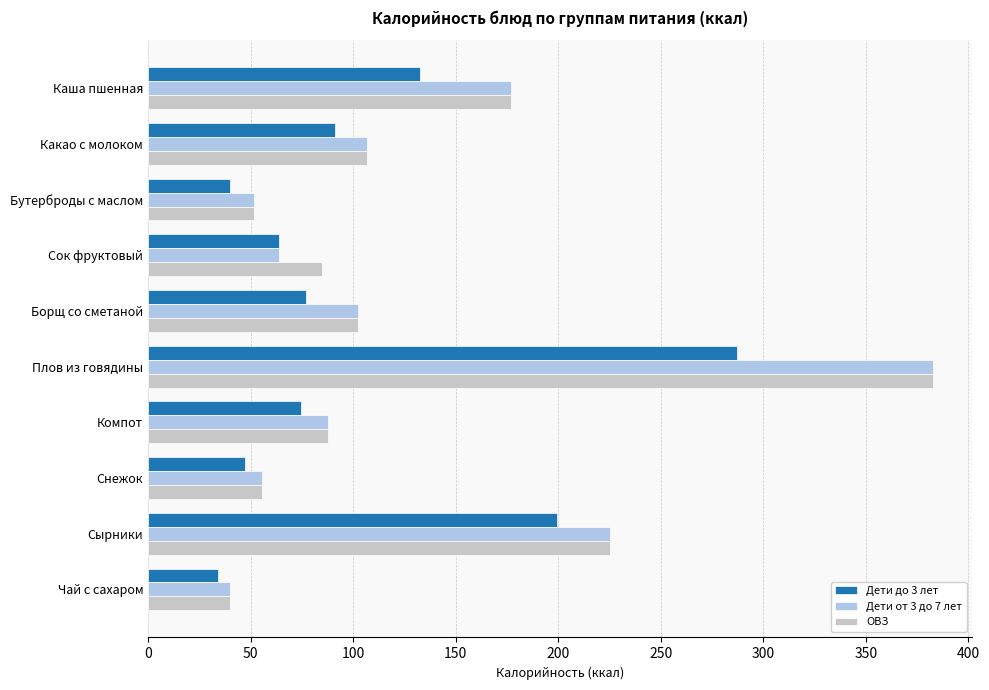

At which label is ОВЗ closest to 211?

Сырники